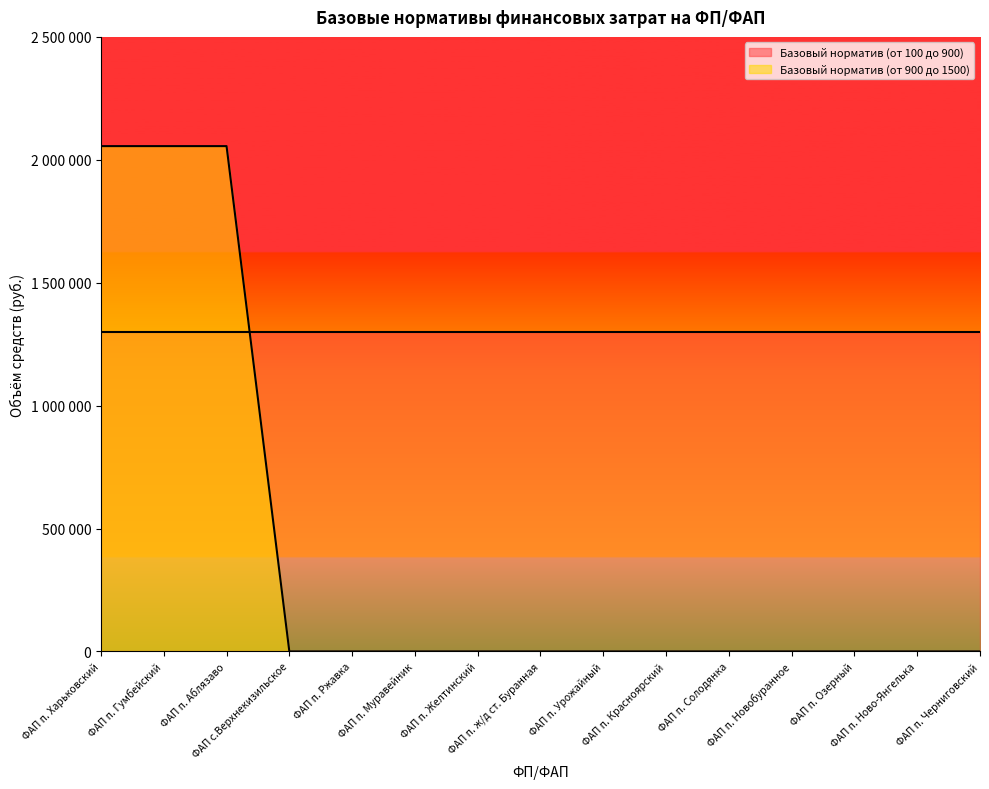

What position from the right is ФАП п. Озерный?

3